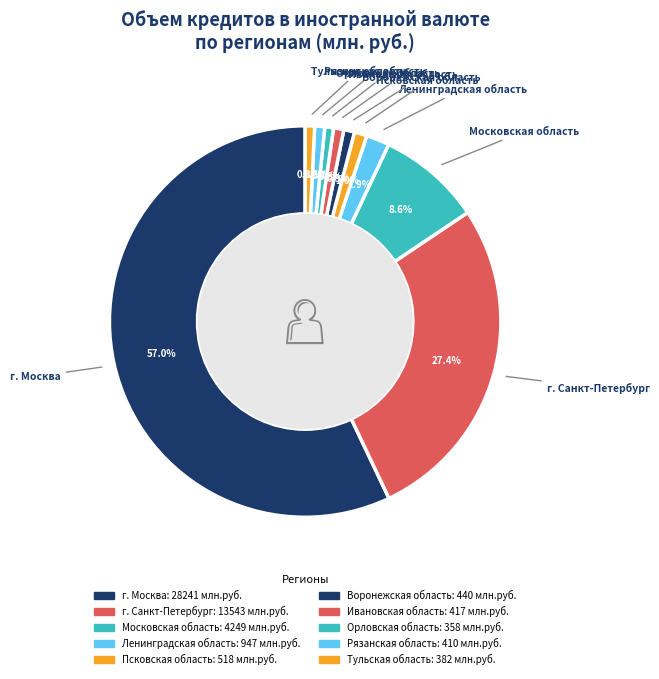

Which category has the biggest portion of the pie?

г. Москва